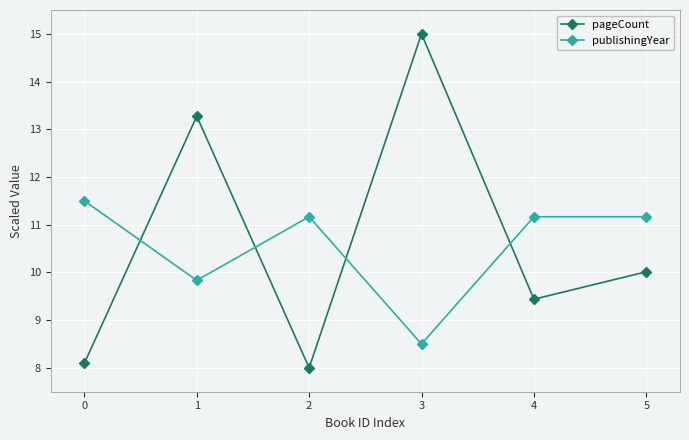

What is the difference between the highest and lowest values at 3?

6.5